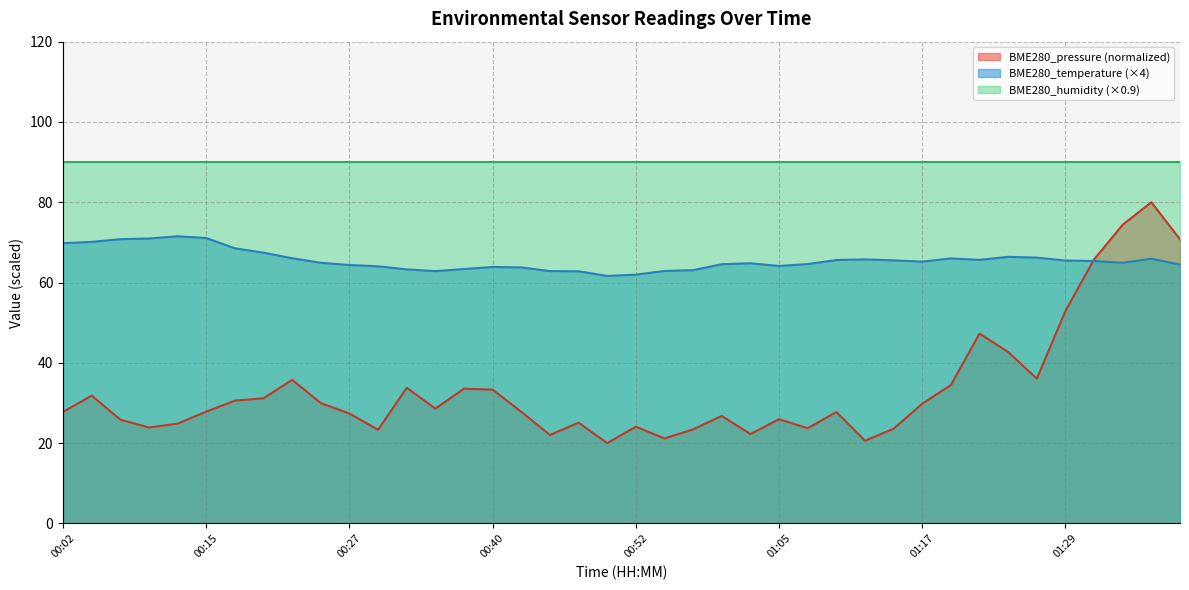

How many values in the BME280_temperature series are below 65?

20